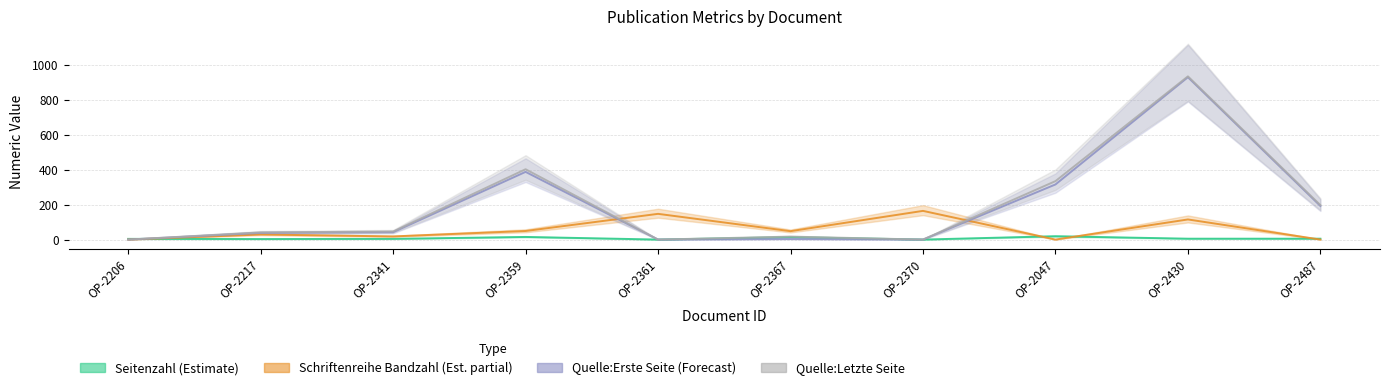

Reading right to left, extract all data points from this chart.

Seitenzahl (Estimate): 5	5	19	0	14	0	15	4	3	4
Schriftenreihe Bandzahl (Est. partial): 0	115	0	164	48	147	49	18	29	0
Quelle:Erste Seite (Forecast): 192	928	315	0	3	0	387	42	38	0
Quelle:Letzte Seite: 197	933	334	0	17	0	402	46	41	0